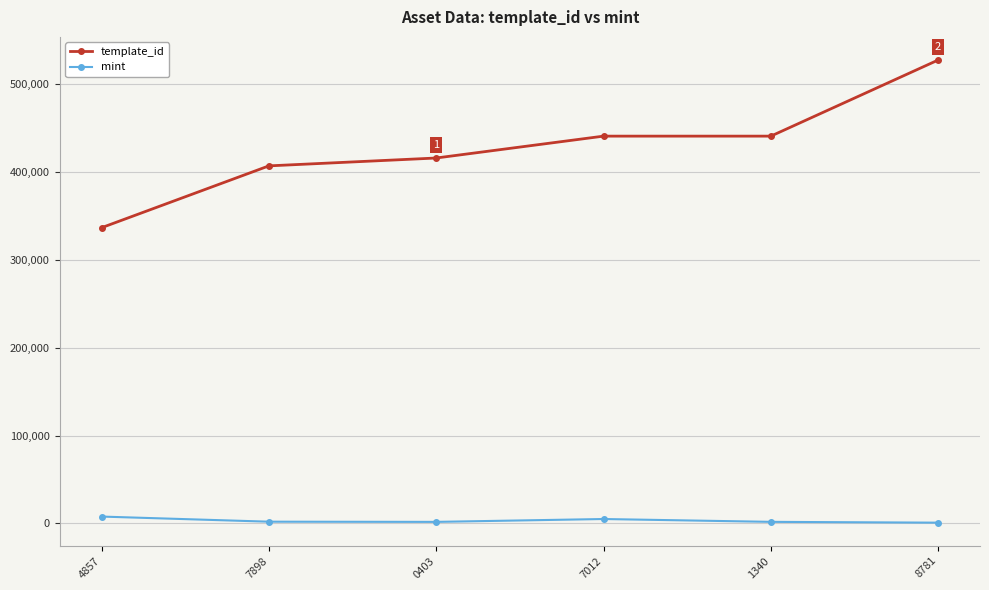

What is the sum of the mint values at 7012 and 8781?

5877